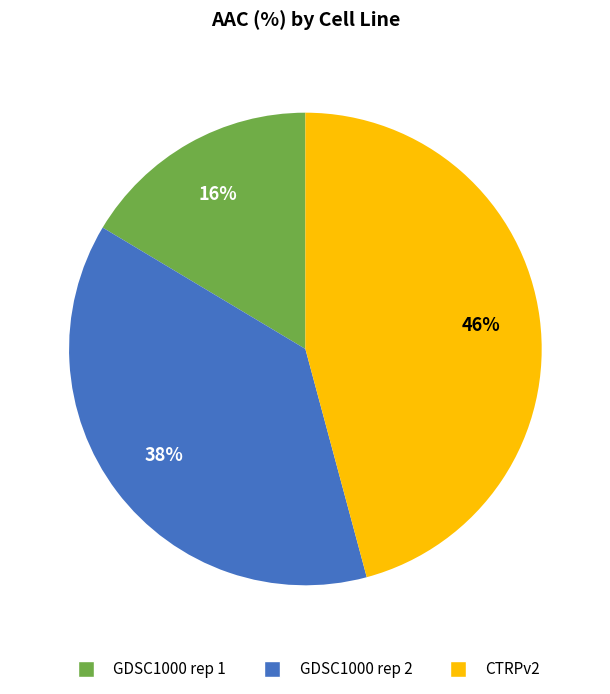

Which category has the smallest portion of the pie?

GDSC1000 rep 1